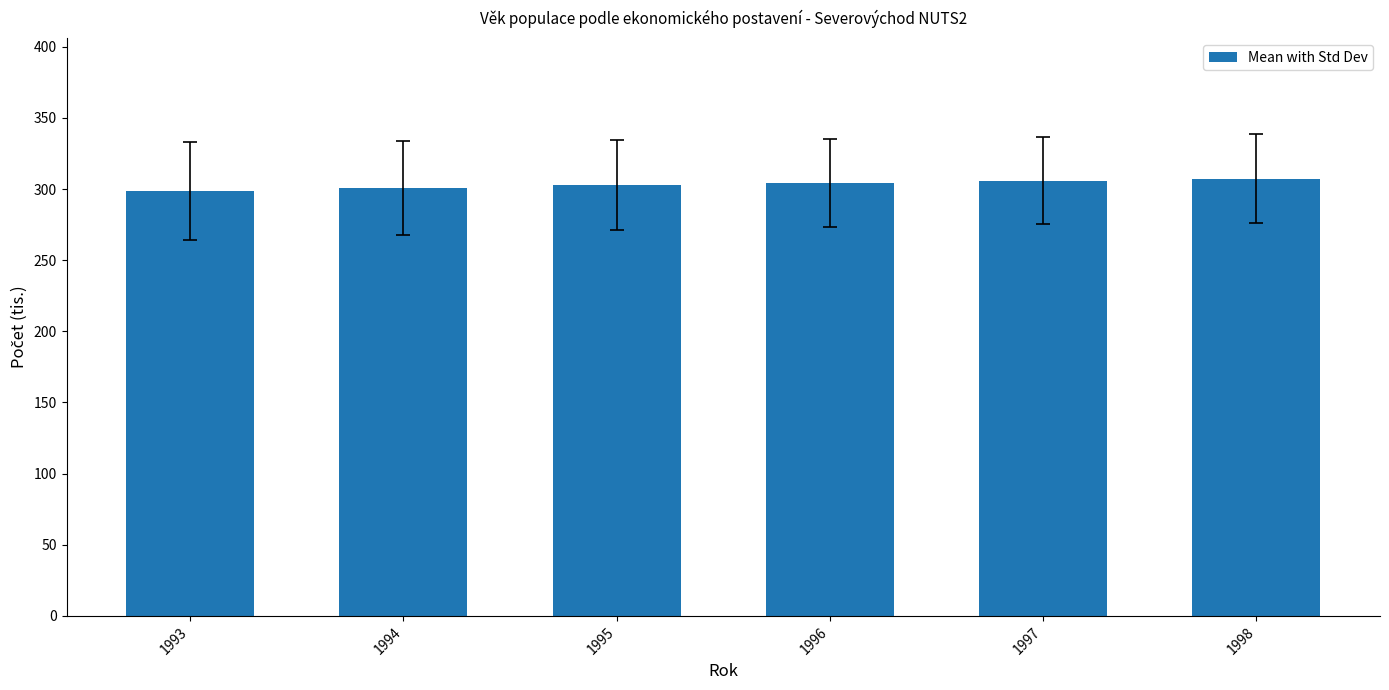

What is the minimum value shown in the chart?

298.6